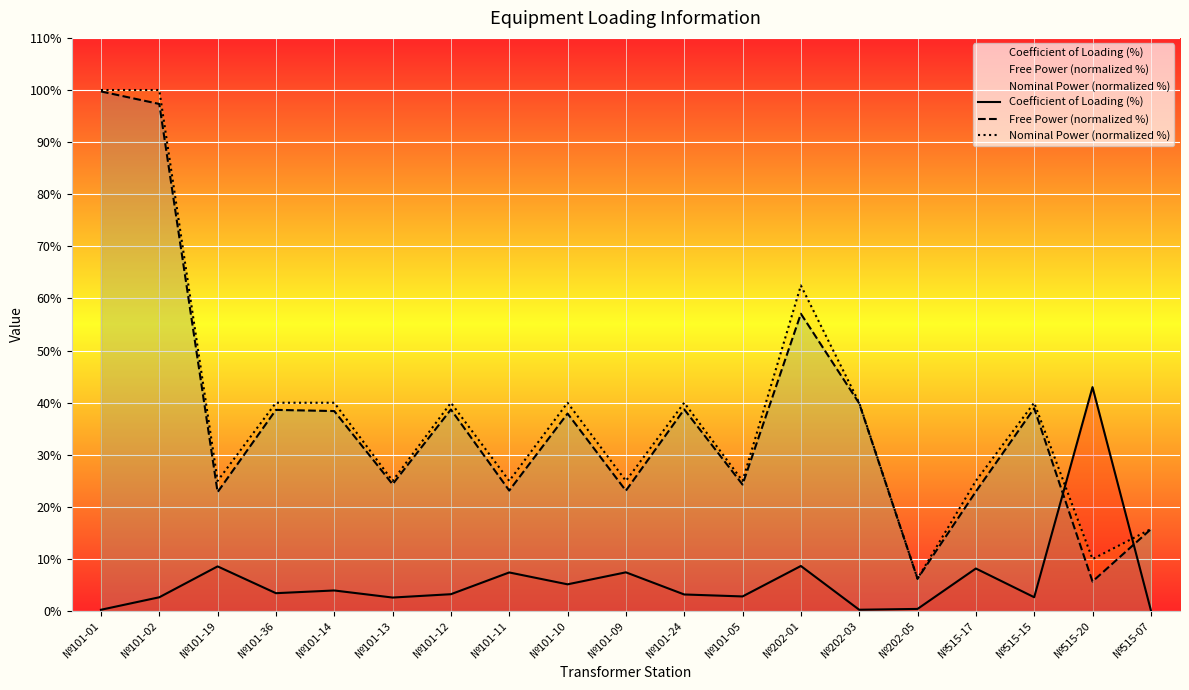

What is the value of the Nominal Power (normalized %) point at the 18th from the left?

10.0